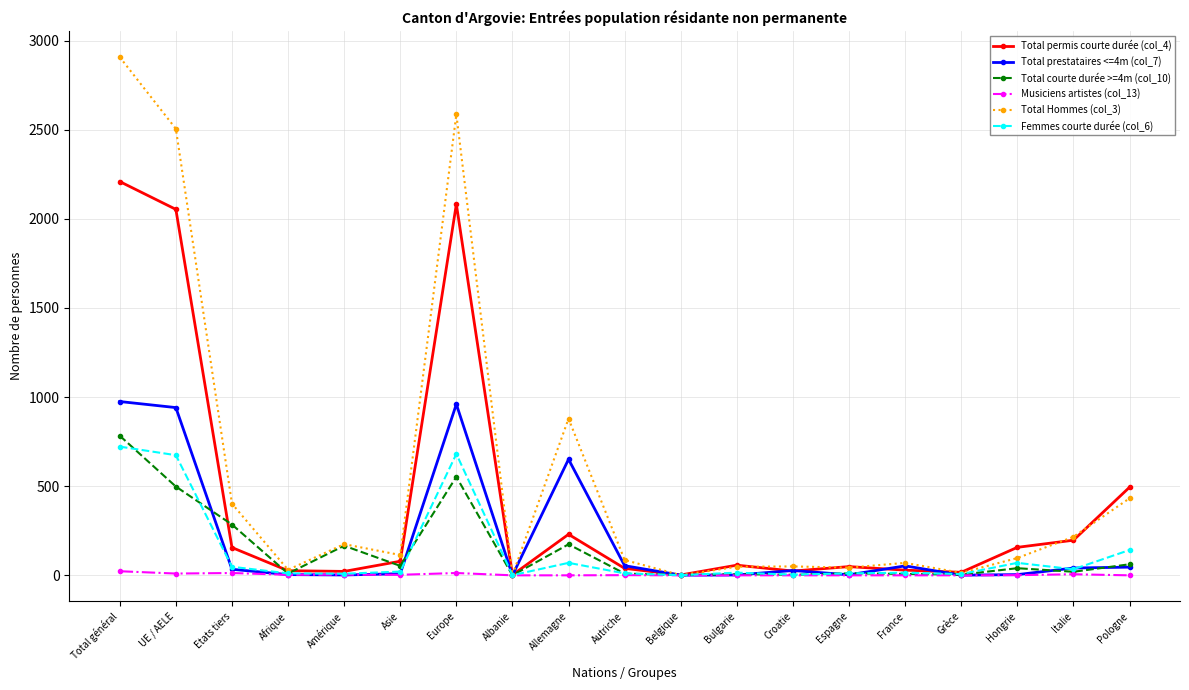

What is the sum of the Total permis courte durée (col_4) values at France and Espagne?

78